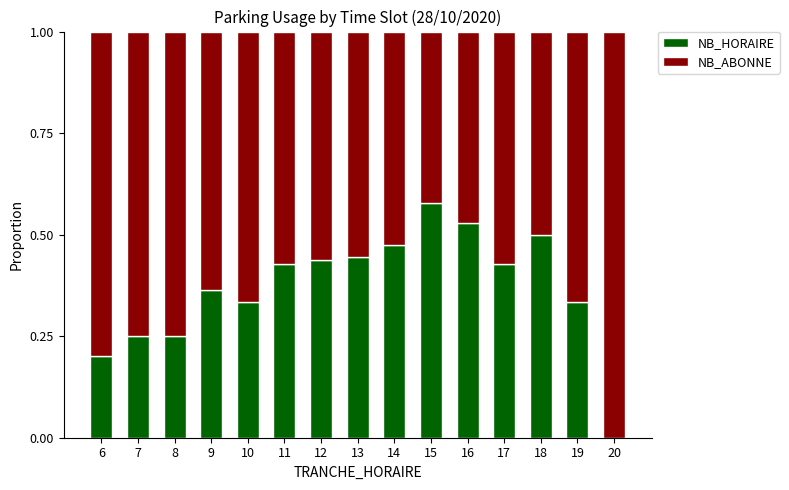

Are the bars horizontal?

No